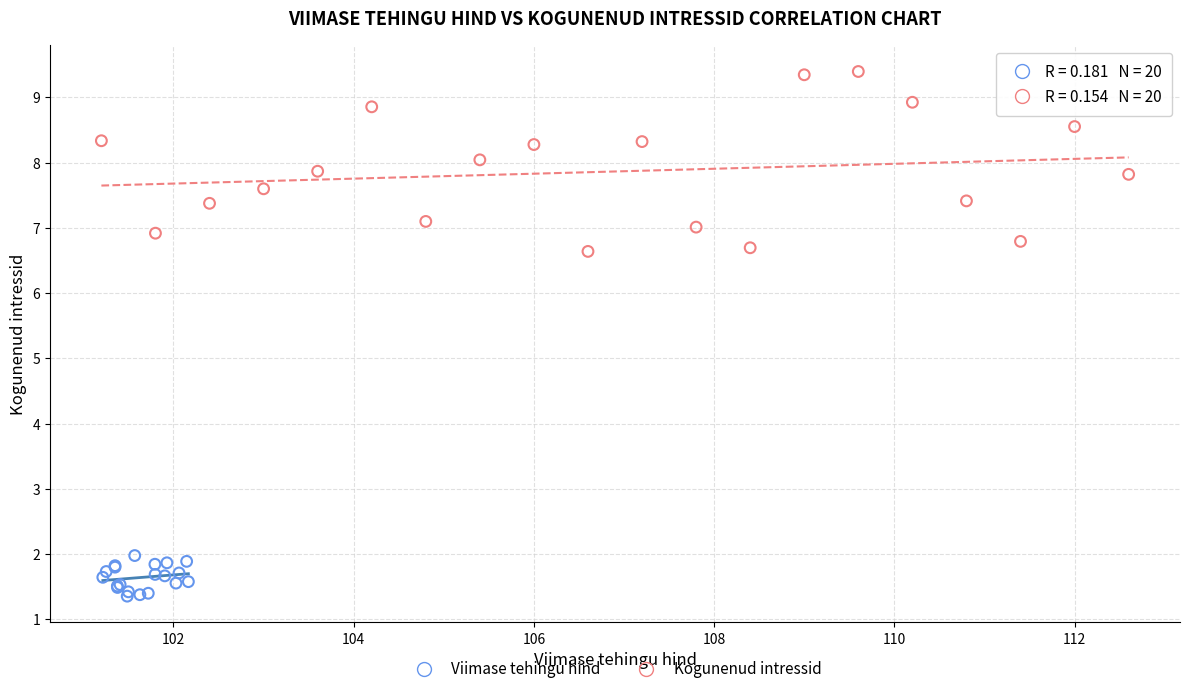

What are all the series names shown in the legend?

Viimase tehingu hind, Kogunenud intressid